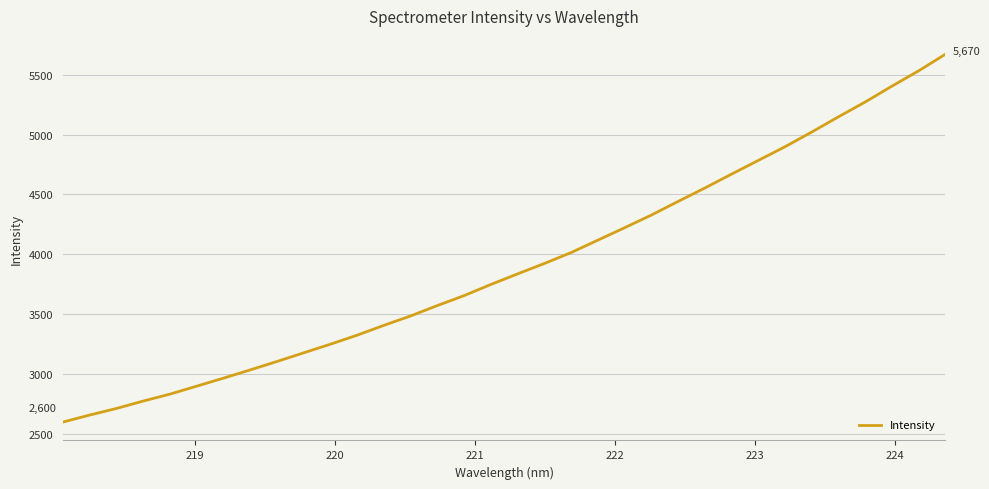

What is the smallest value displayed?

2600.1